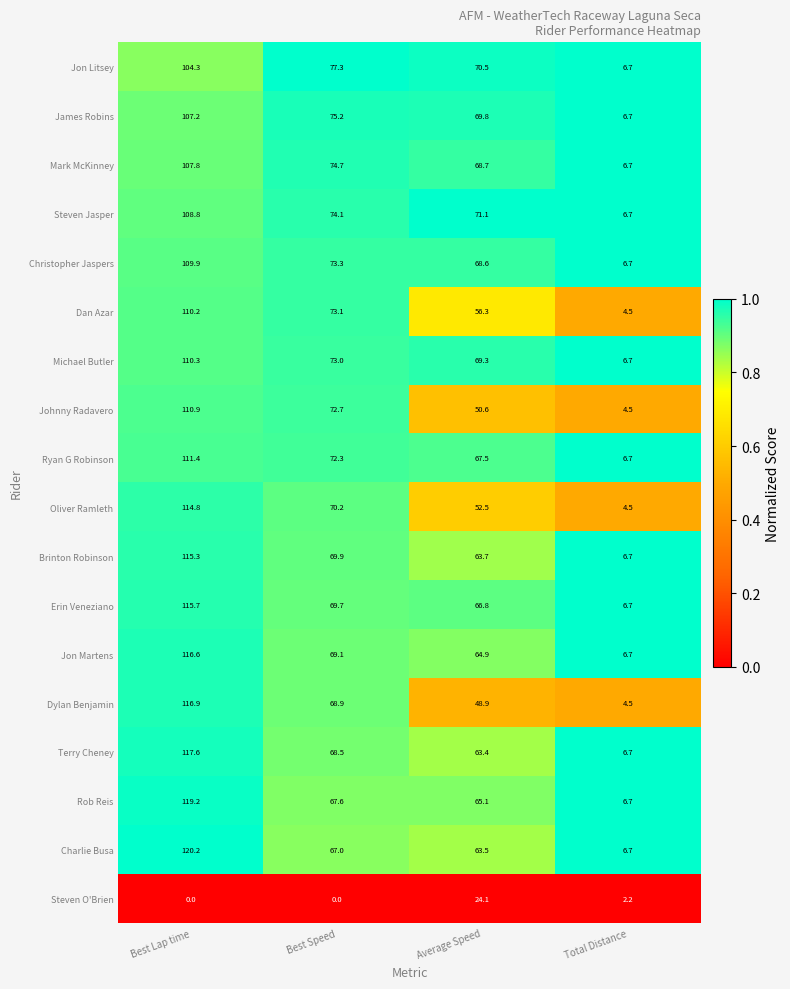

At which category is the sum across all series the highest?

Best Lap time